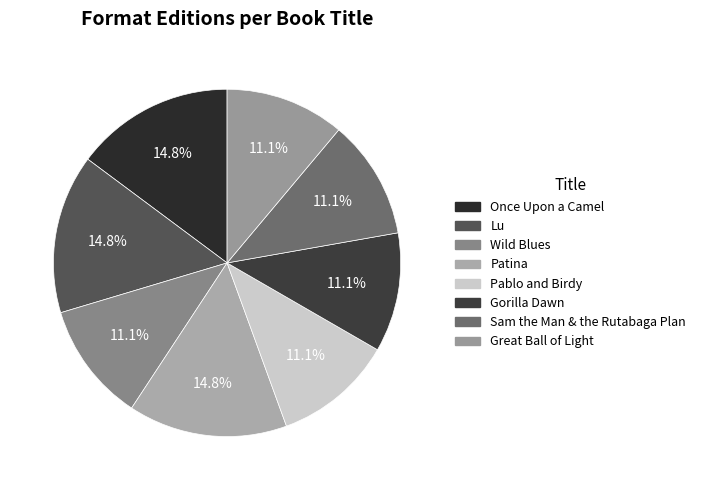

Which slice is the largest?

Once Upon a Camel